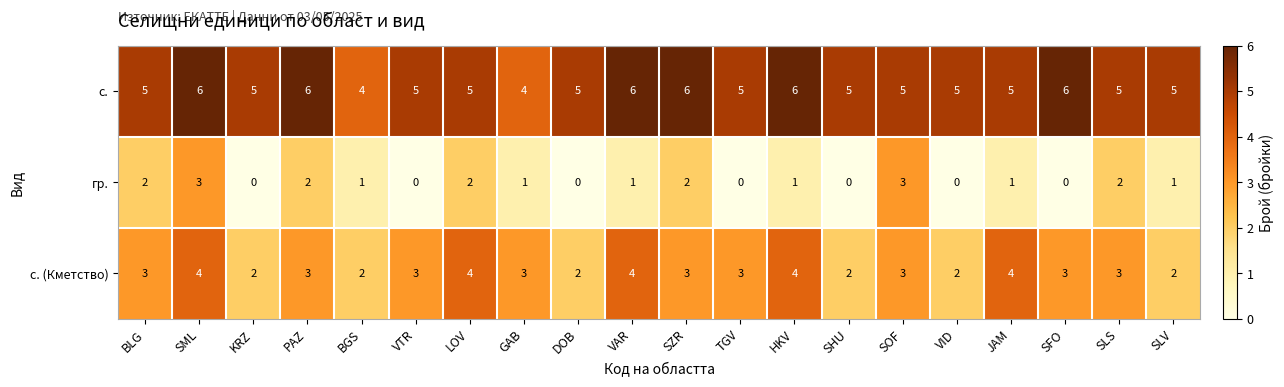

How many categories are shown in the chart?

20